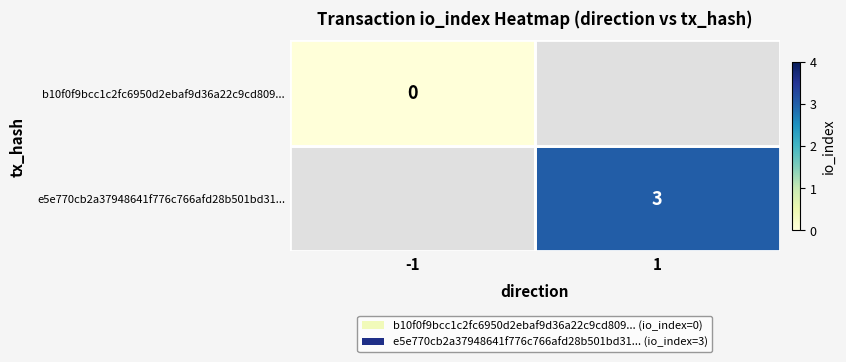

Is it true that e5e770cb2a37948641f776c766afd28b501bd31... equals 3 at 1?

True